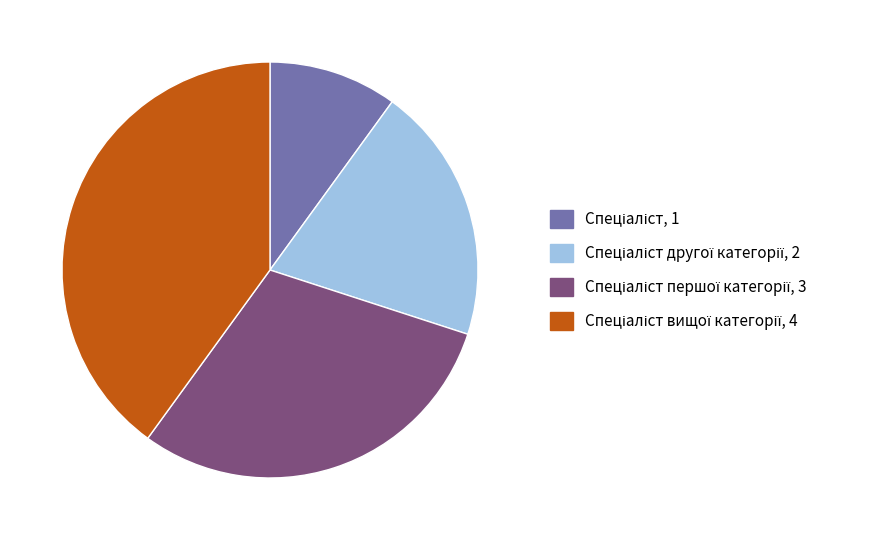

Is there any slice that represents more than half of the pie?

No